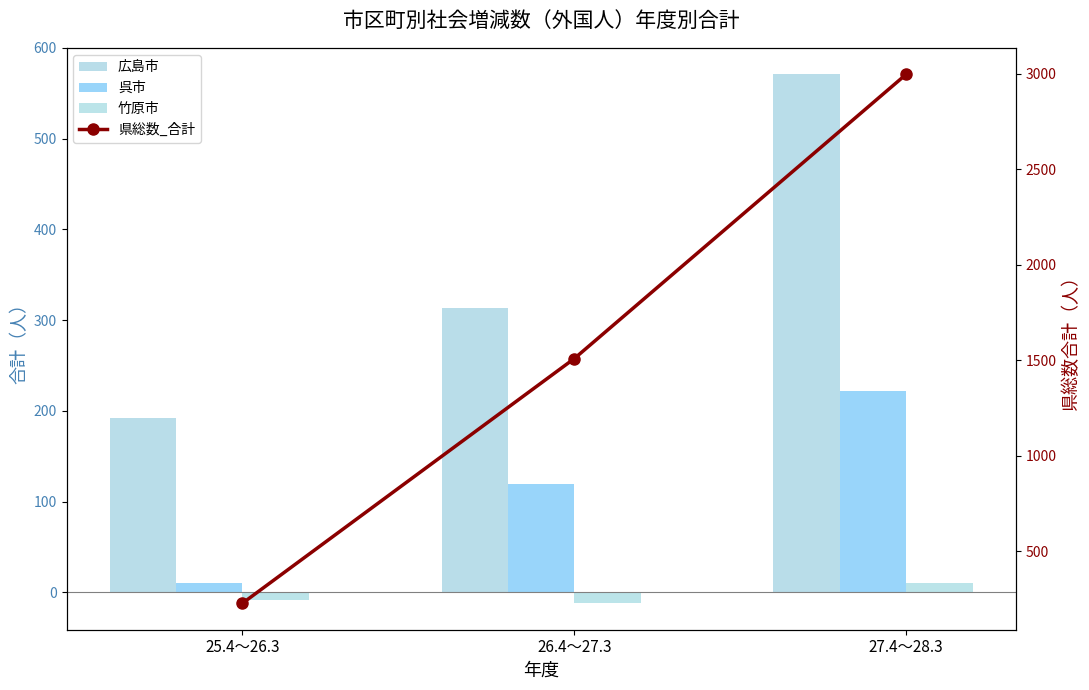

What is the label of the 2nd bar from the left?

26.4～27.3